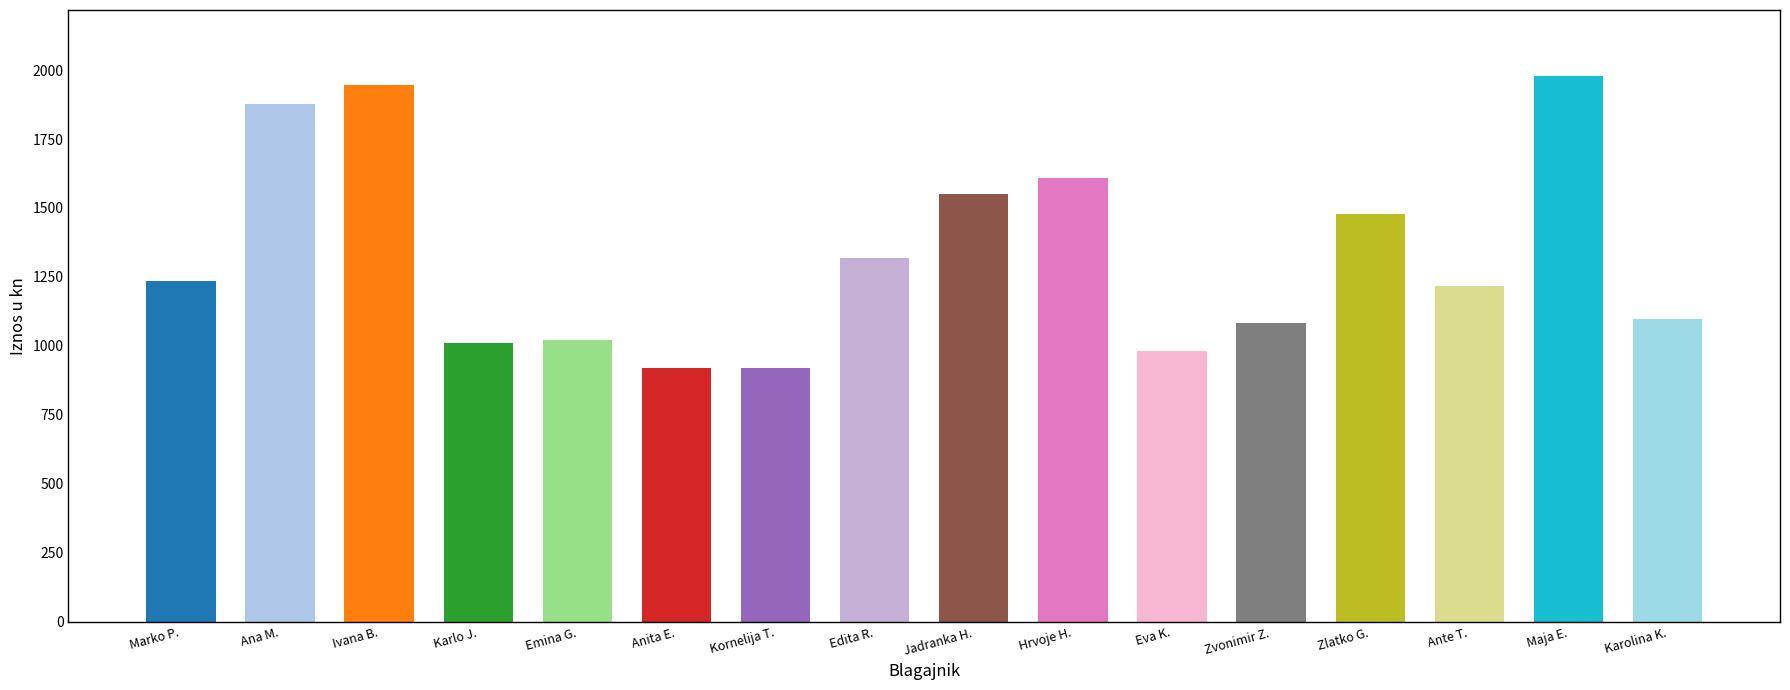

What is the average value?

1328